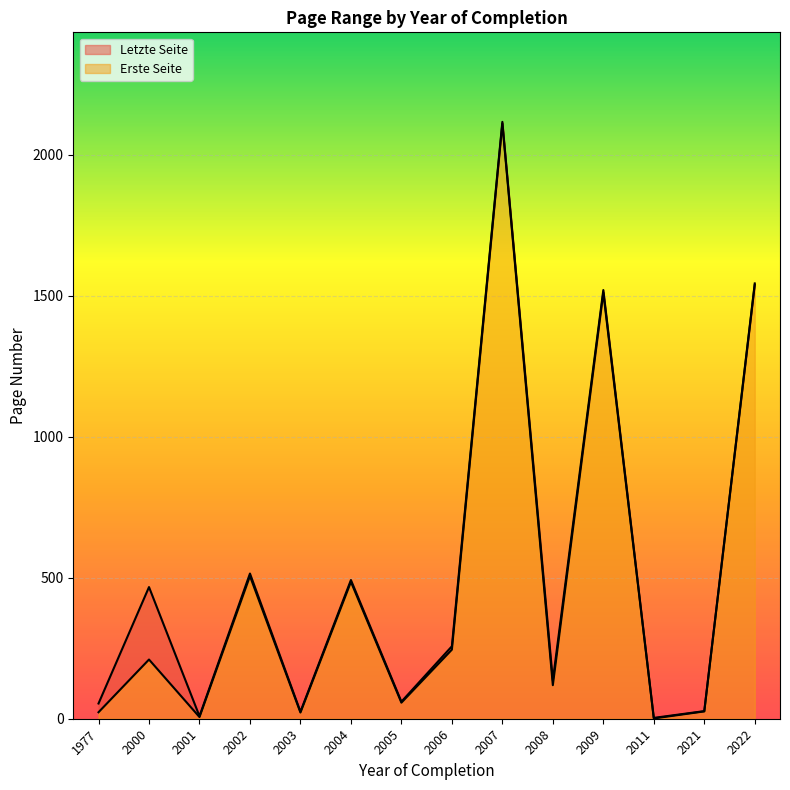

Which category has the highest value in the Erste Seite series?

2007